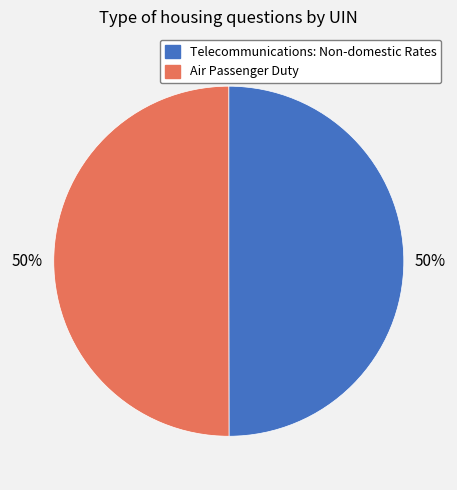

To the nearest percent, what is the average slice percentage?

50%